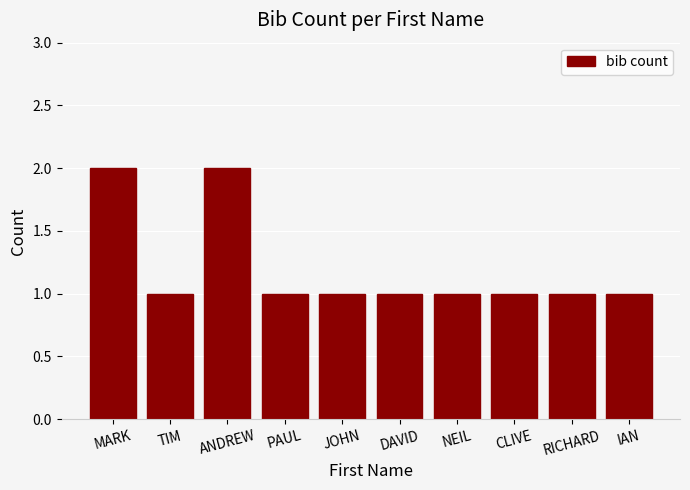

Reading left to right, extract all data points from this chart.

MARK=2	TIM=1	ANDREW=2	PAUL=1	JOHN=1	DAVID=1	NEIL=1	CLIVE=1	RICHARD=1	IAN=1